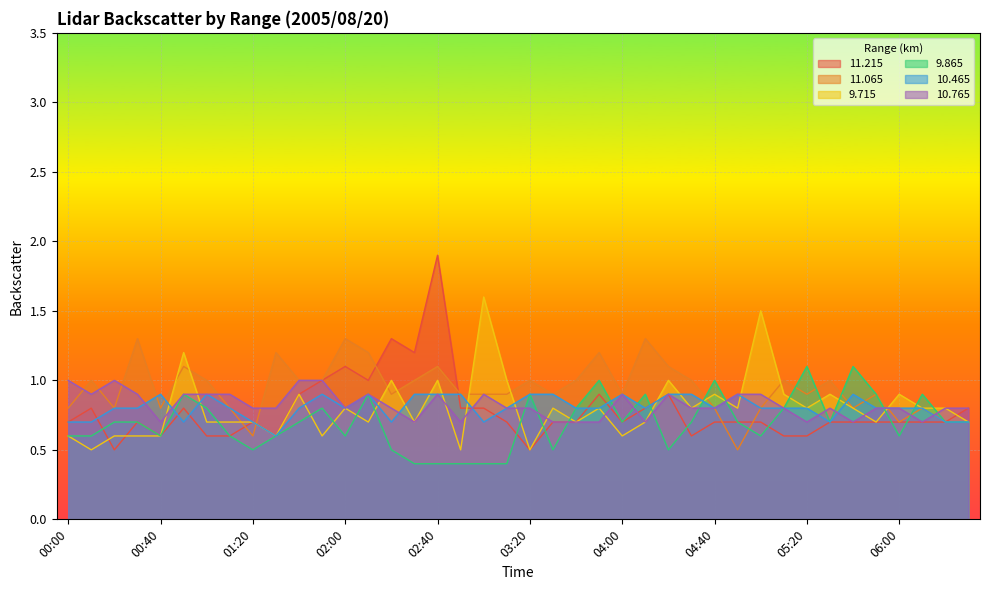

List the labels in order of  11.215 value, smallest first.

00:20, 03:20, 00:40, 01:00, 01:10, 01:30, 04:30, 05:10, 05:20, 00:00, 00:30, 01:20, 03:10, 03:30, 03:40, 04:00, 04:40, 04:50, 05:00, 05:30, 05:40, 05:50, 06:00, 06:10, 06:20, 00:10, 00:50, 02:50, 03:00, 04:10, 06:30, 01:40, 03:50, 04:20, 01:50, 02:10, 02:00, 02:30, 02:20, 02:40